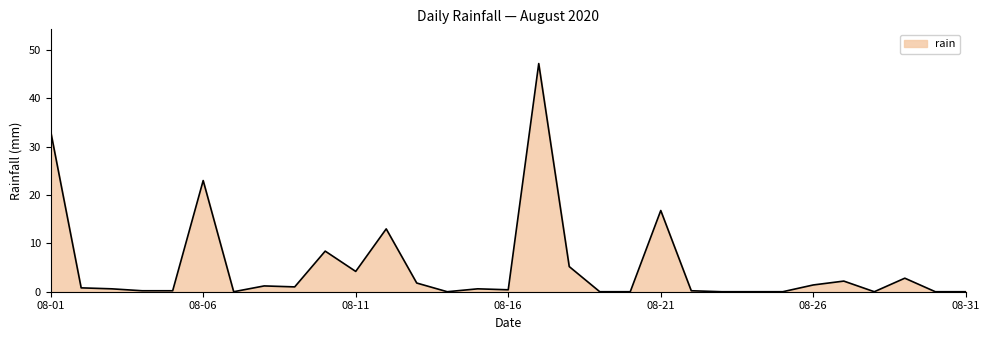

What is the difference between the maximum and minimum values?

47.2